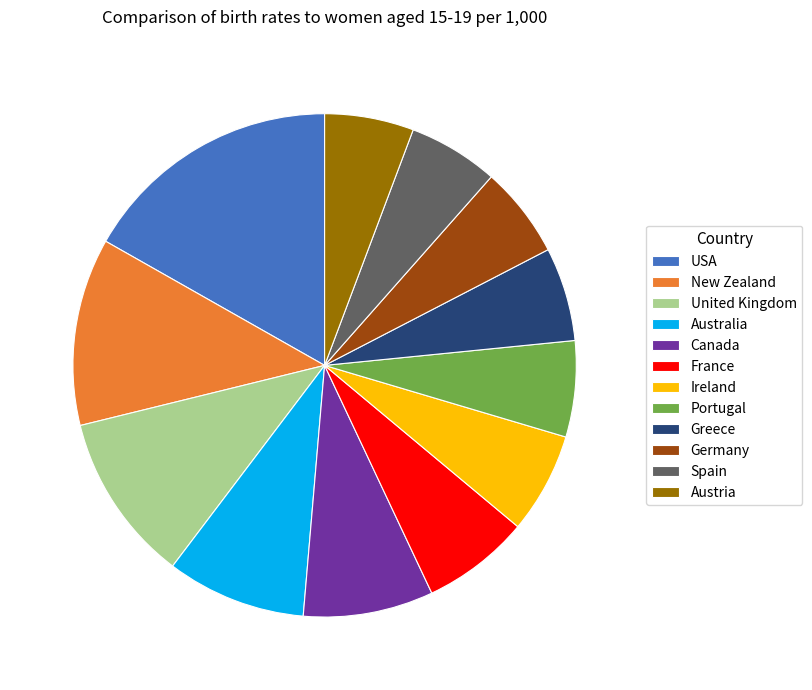

What is the ratio of the value at New Zealand to the value at Greece?

2.0